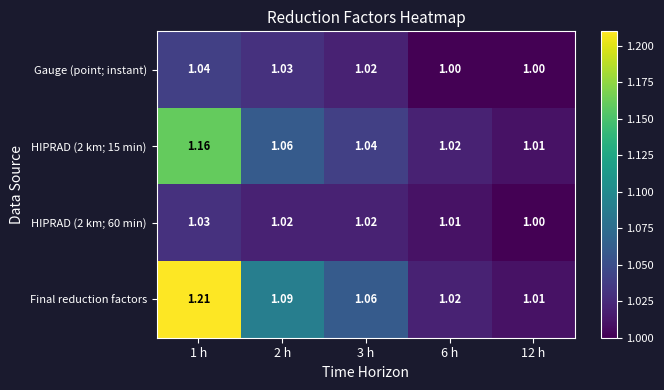

Is the value of Gauge (point; instant) at 12 h greater than the value of Final reduction factors at 2 h?

No